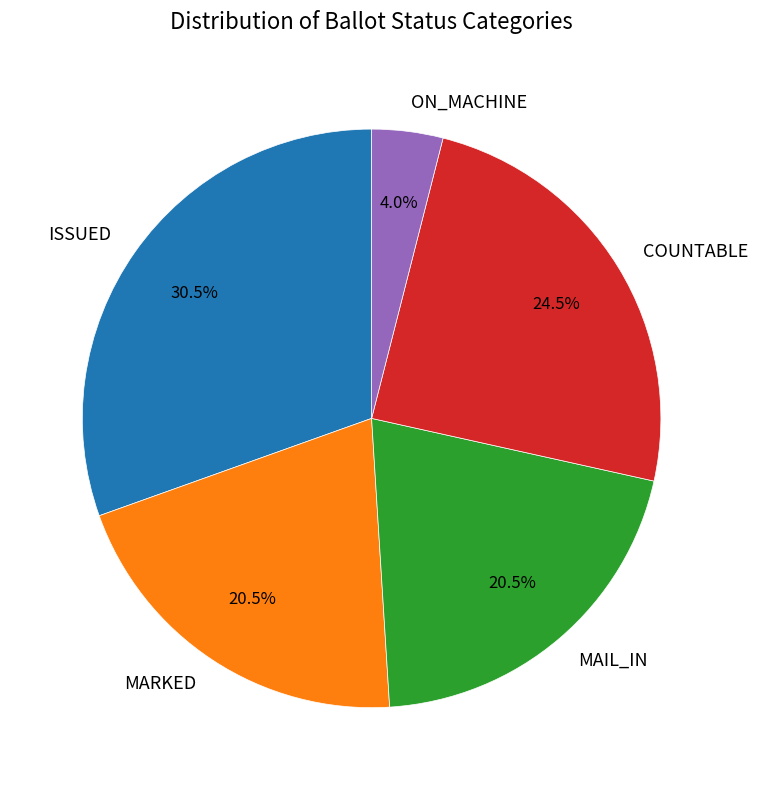

To the nearest percent, what is the difference between the largest and smallest slice percentages?

26%